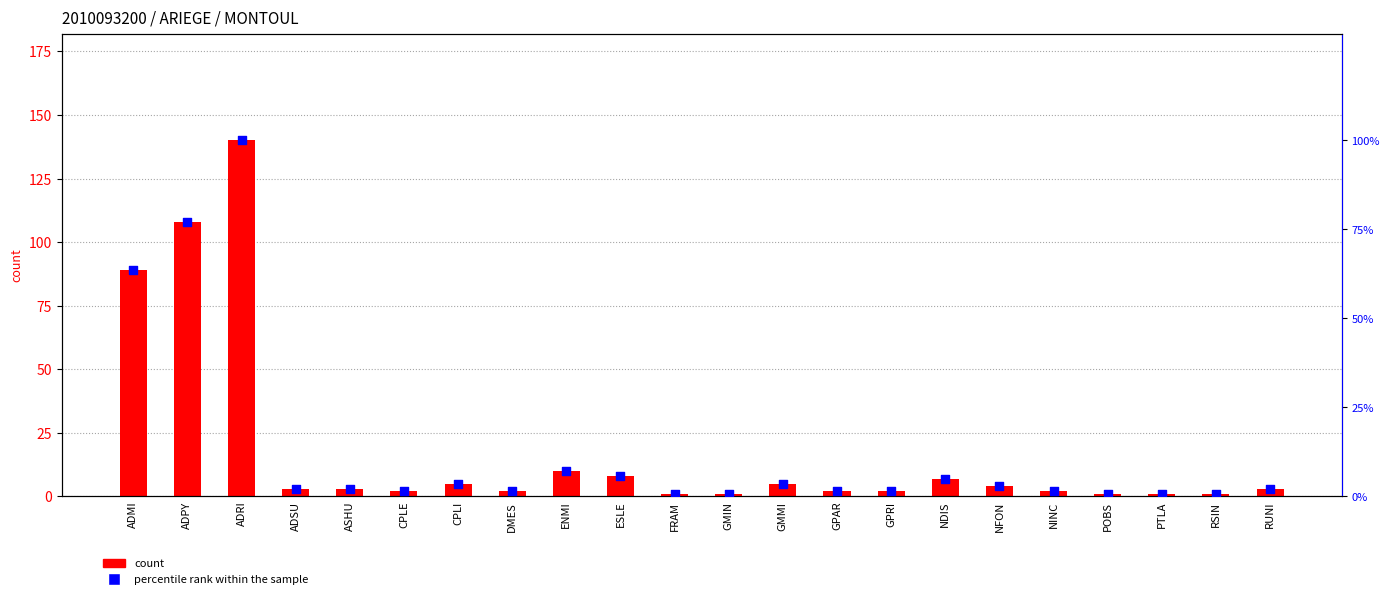

Which series has the largest Y range (max minus min)?

count